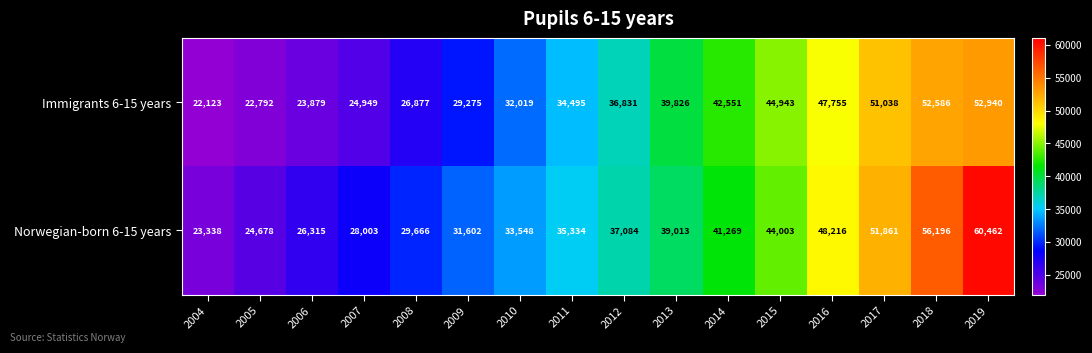

What is the greatest value displayed?

60462